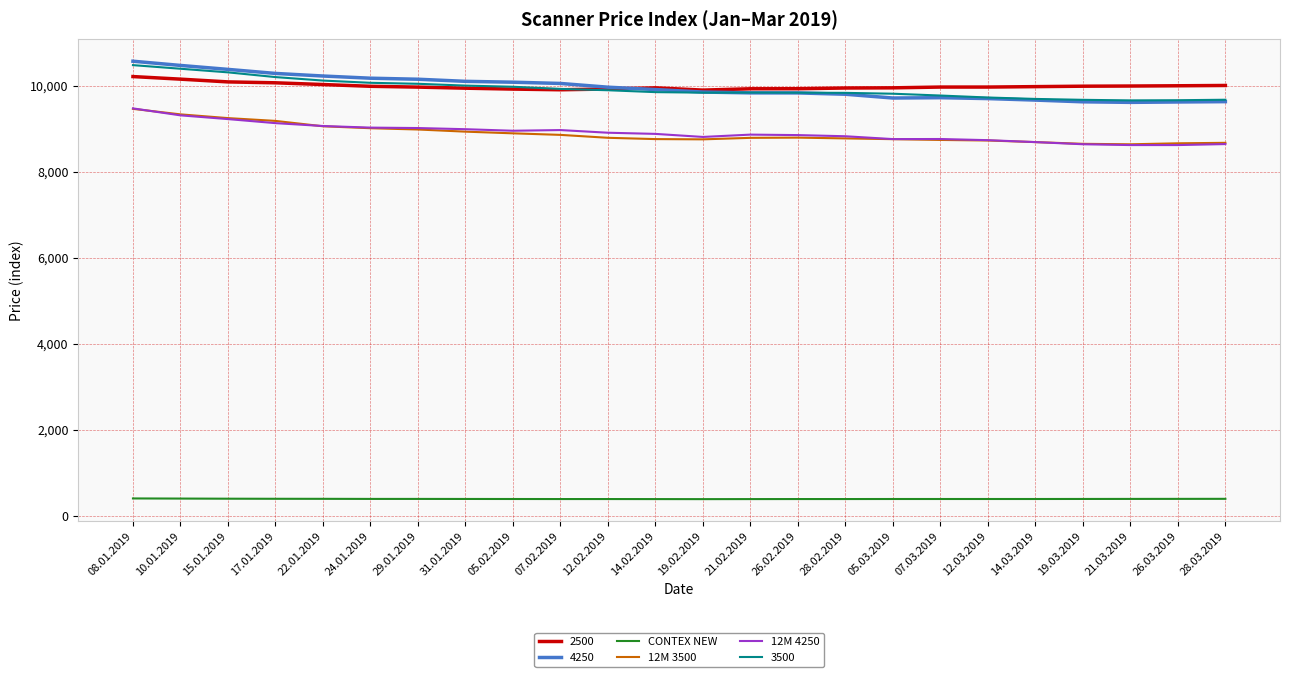

What is the sum of the CONTEX NEW values at 19.03.2019 and 21.02.2019?

775